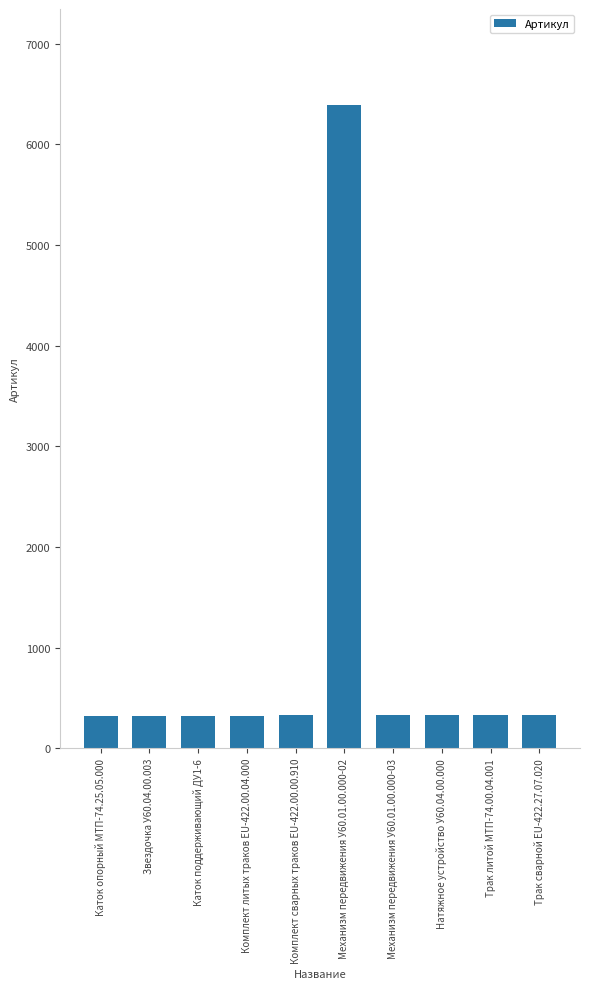

What is the approximate value at Механизм передвижения У60.01.00.000-02, to the nearest 50?

6400